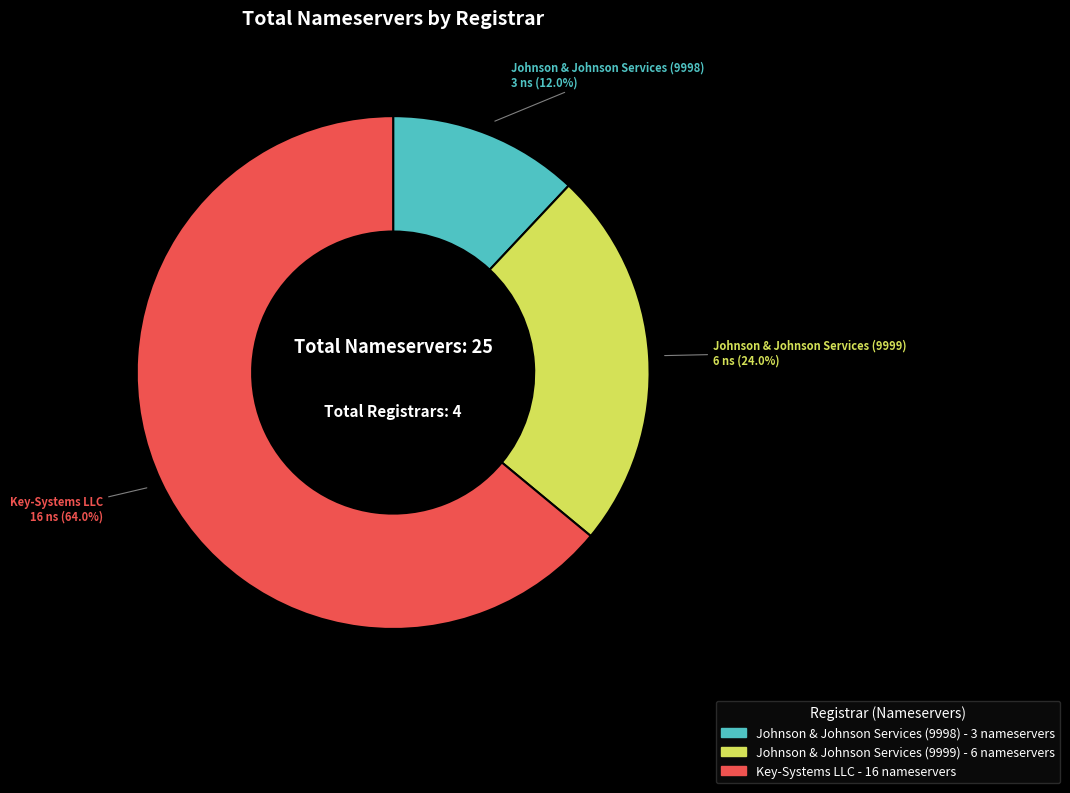

Does any single category account for the majority?

Yes